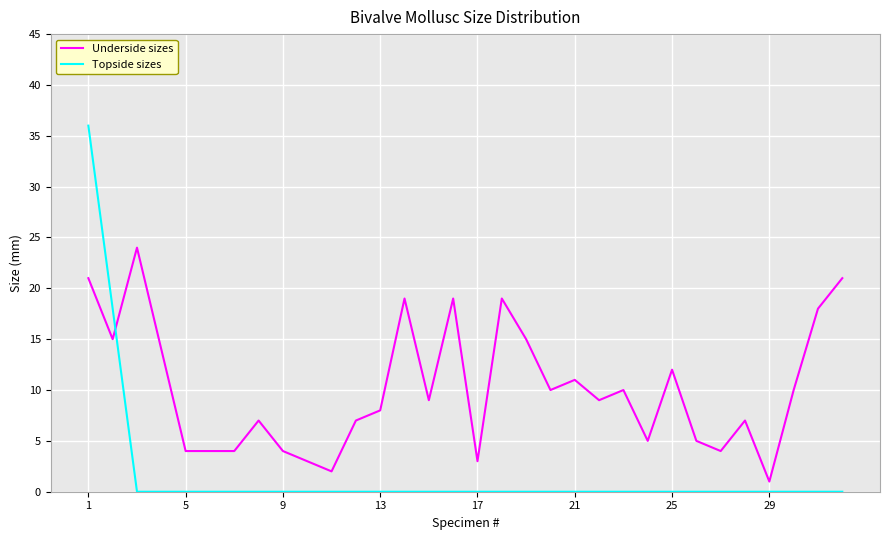

Which series has the largest total across all categories?

Underside sizes